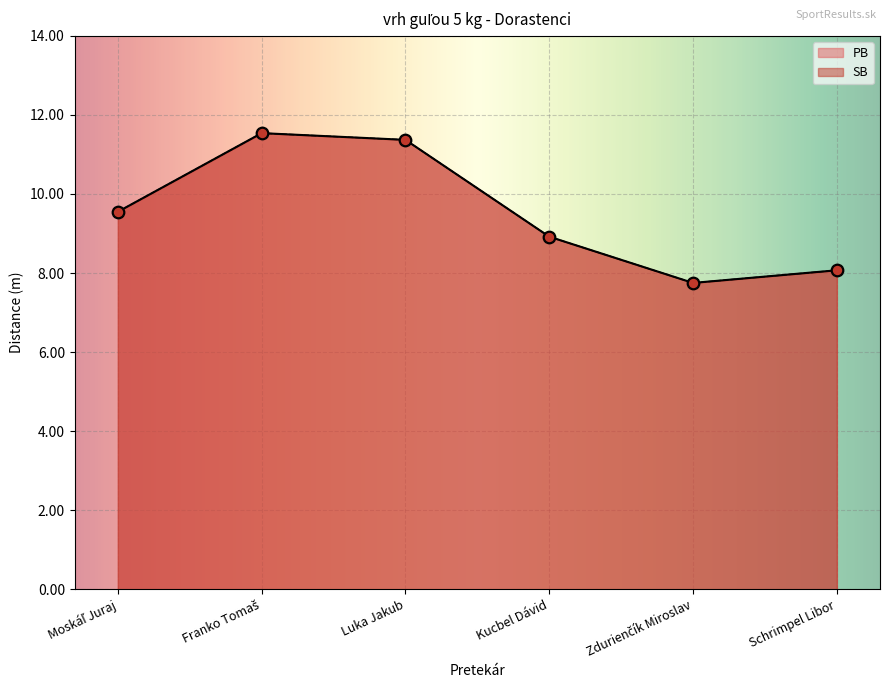

What are all the series names shown in the legend?

PB, SB